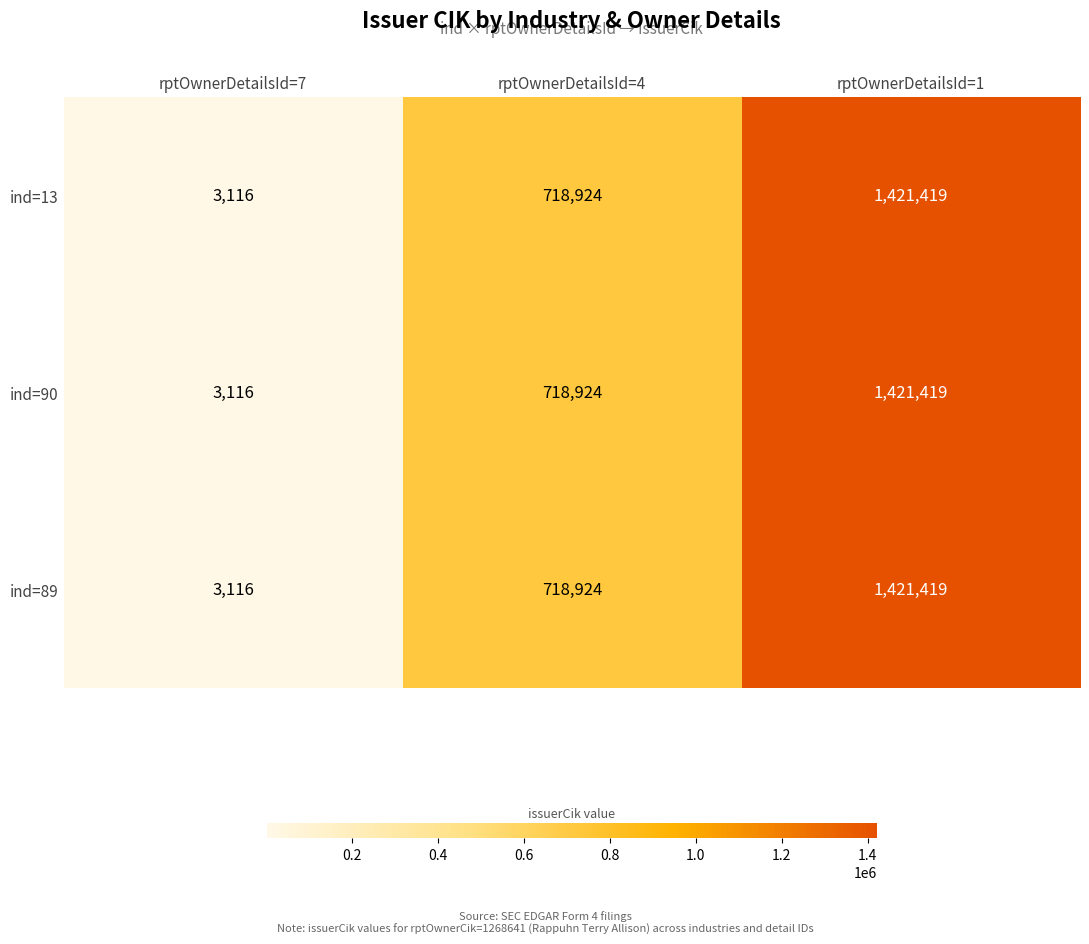

What is the sum of the ind=89 values at rptOwnerDetailsId=4 and rptOwnerDetailsId=7?

722040